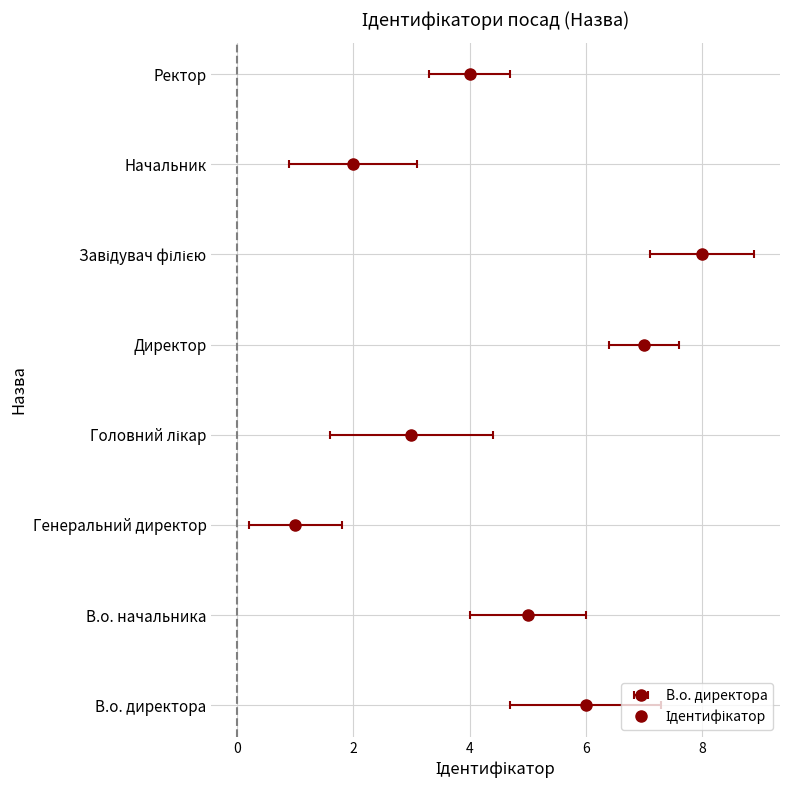

What is the sum of the values at Генеральний директор and Ректор?

5